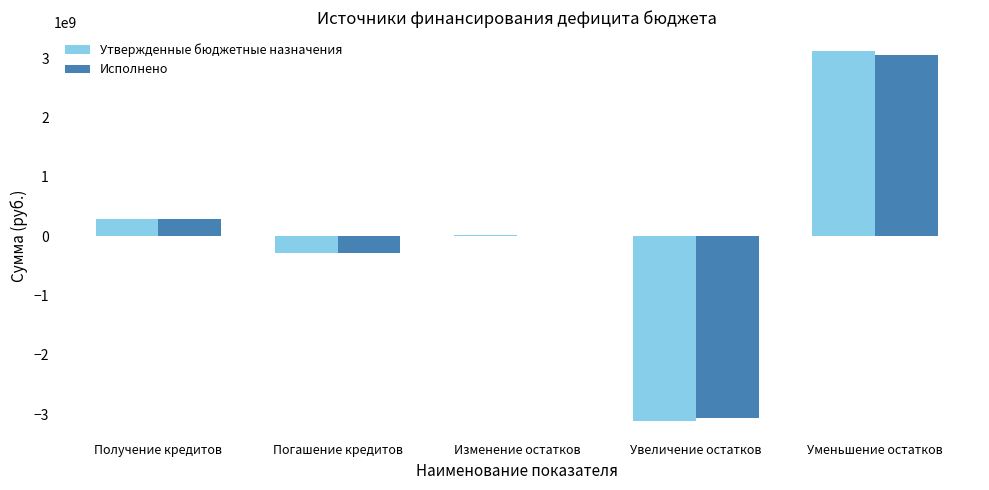

What are all the series names shown in the legend?

Утвержденные бюджетные назначения, Исполнено